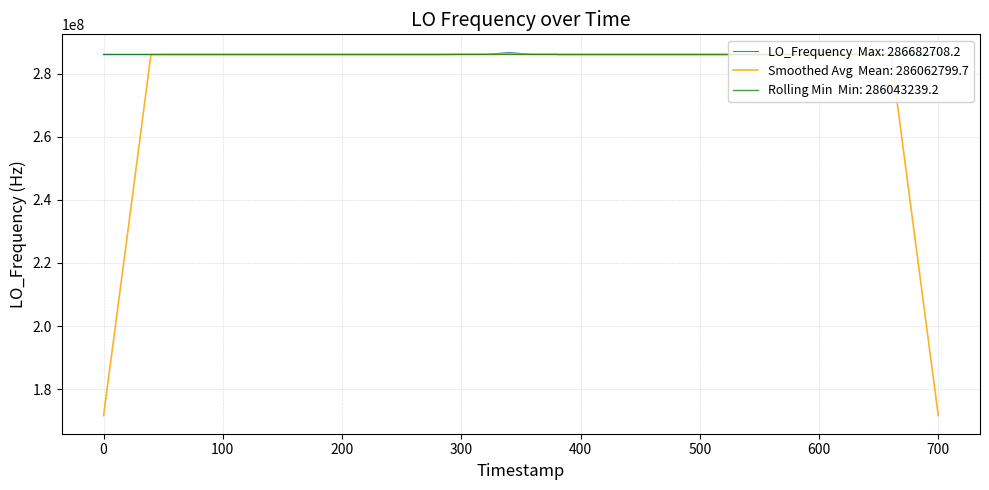

What is the smallest value displayed?

171628199.8